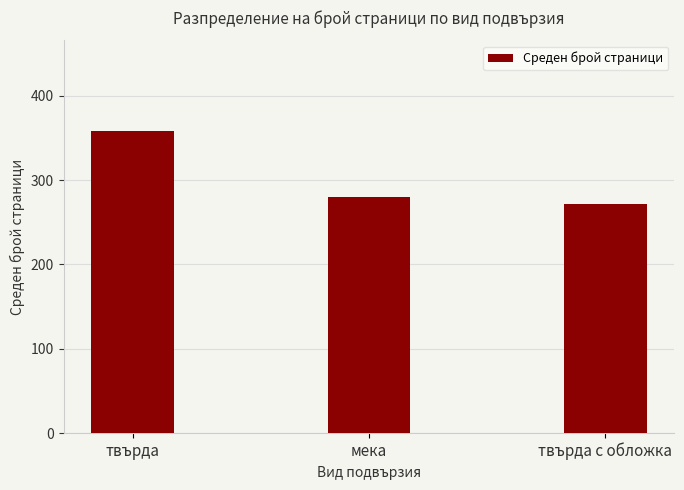

Reading right to left, extract all data points from this chart.

твърда с обложка=272.0	мека=280.0	твърда=358.3